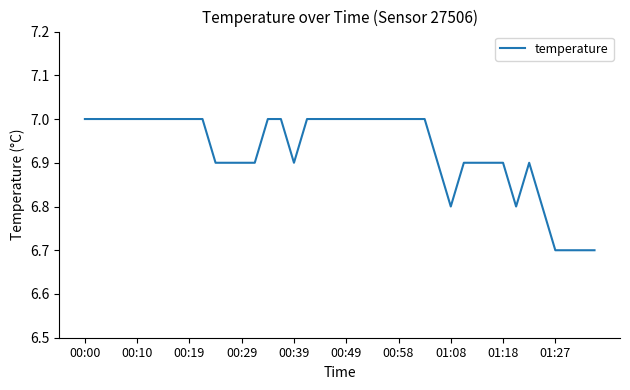

What is the difference between the maximum and minimum values?

0.3